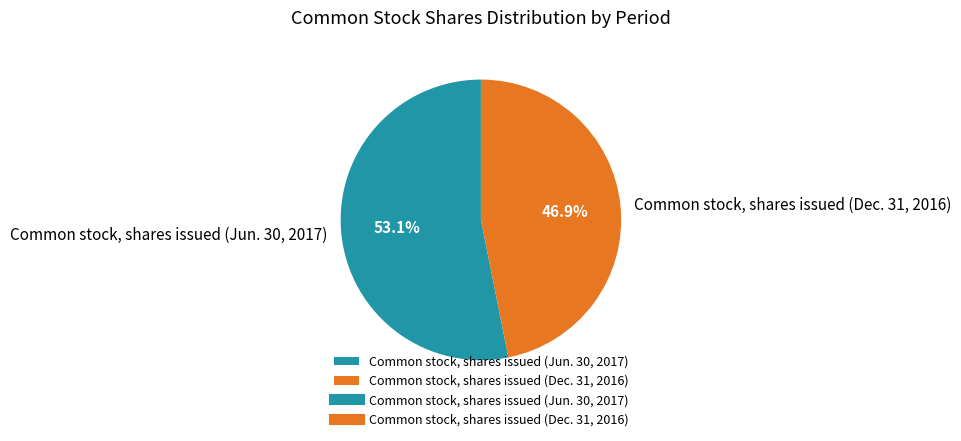

Count the number of slices in the pie.

2